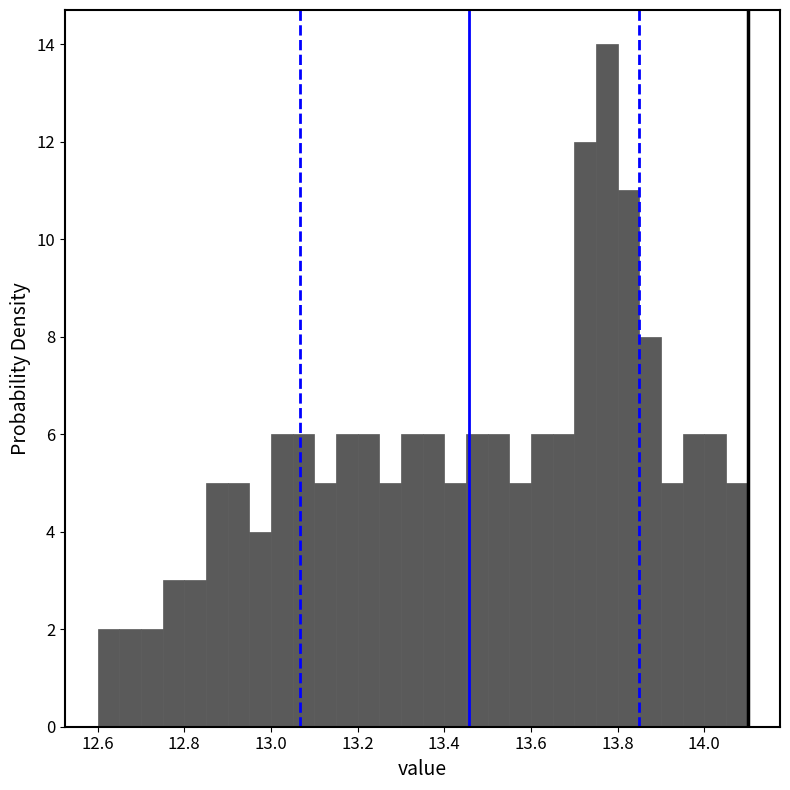

Read against the x-axis, roughly where is the centre of the tallest bar?

13.78